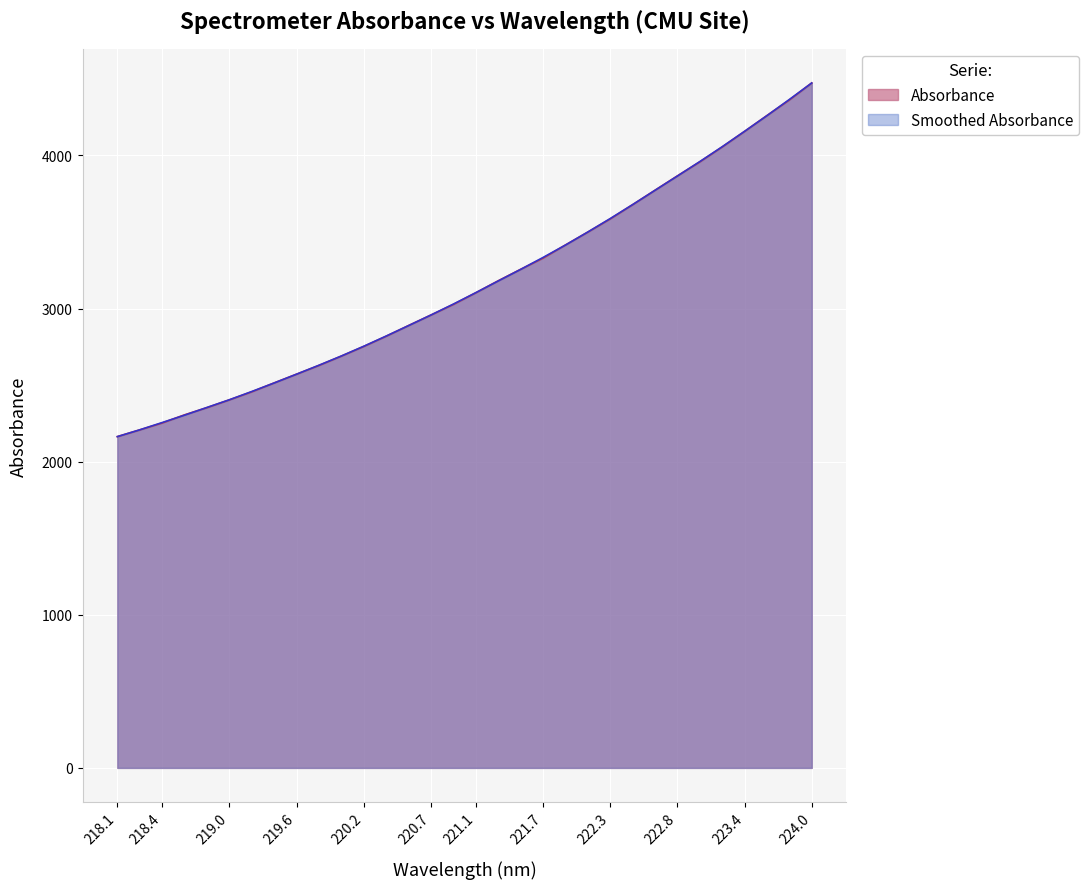

What is the maximum value shown in the chart?

4473.4